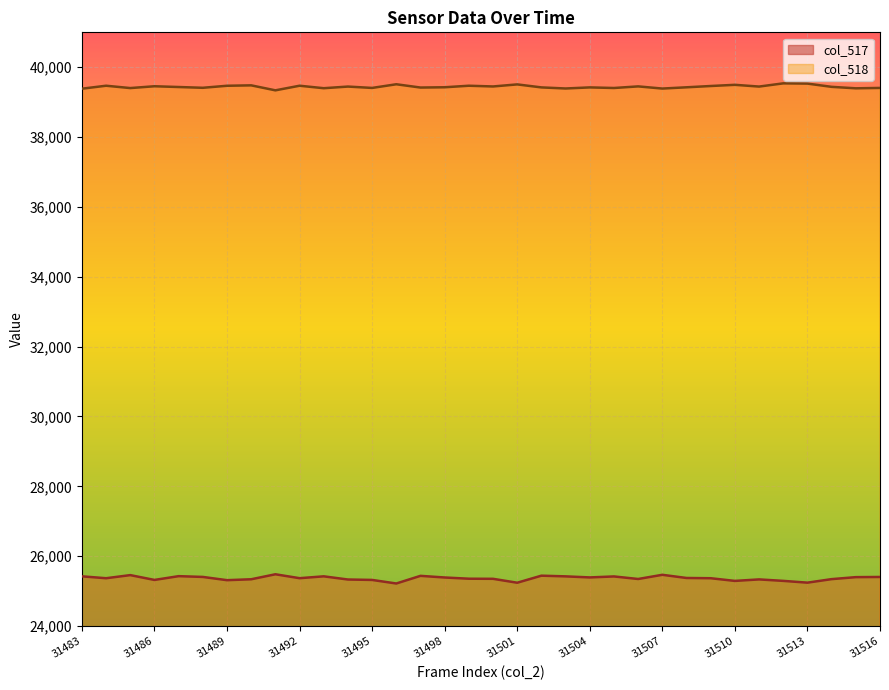

Reading left to right, what are all the values shown in this chart?

col_517: 31483=25422	31484=25368	31485=25457	31486=25319	31487=25427	31488=25405	31489=25312	31490=25338	31491=25481	31492=25369	31493=25422	31494=25331	31495=25319	31496=25217	31497=25436	31498=25389	31499=25354	31500=25351	31501=25239	31502=25441	31503=25421	31504=25391	31505=25419	31506=25346	31507=25466	31508=25375	31509=25368	31510=25291	31511=25334	31512=25292	31513=25241	31514=25342	31515=25399	31516=25404
col_518: 31483=39386	31484=39471	31485=39404	31486=39456	31487=39434	31488=39412	31489=39470	31490=39482	31491=39339	31492=39471	31493=39400	31494=39447	31495=39408	31496=39513	31497=39419	31498=39427	31499=39471	31500=39450	31501=39509	31502=39423	31503=39392	31504=39423	31505=39406	31506=39452	31507=39390	31508=39426	31509=39463	31510=39497	31511=39447	31512=39539	31513=39532	31514=39439	31515=39397	31516=39408